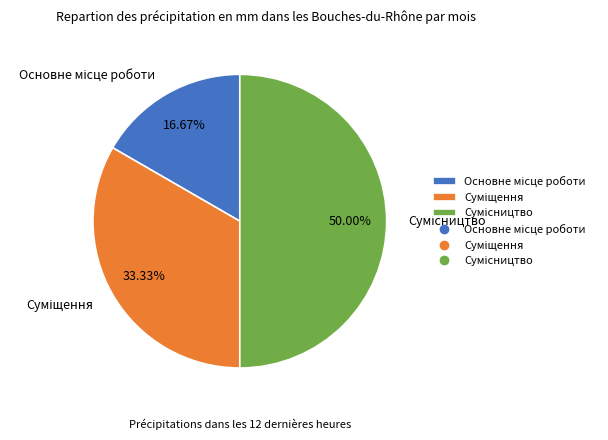

How many segments does this pie chart have?

3